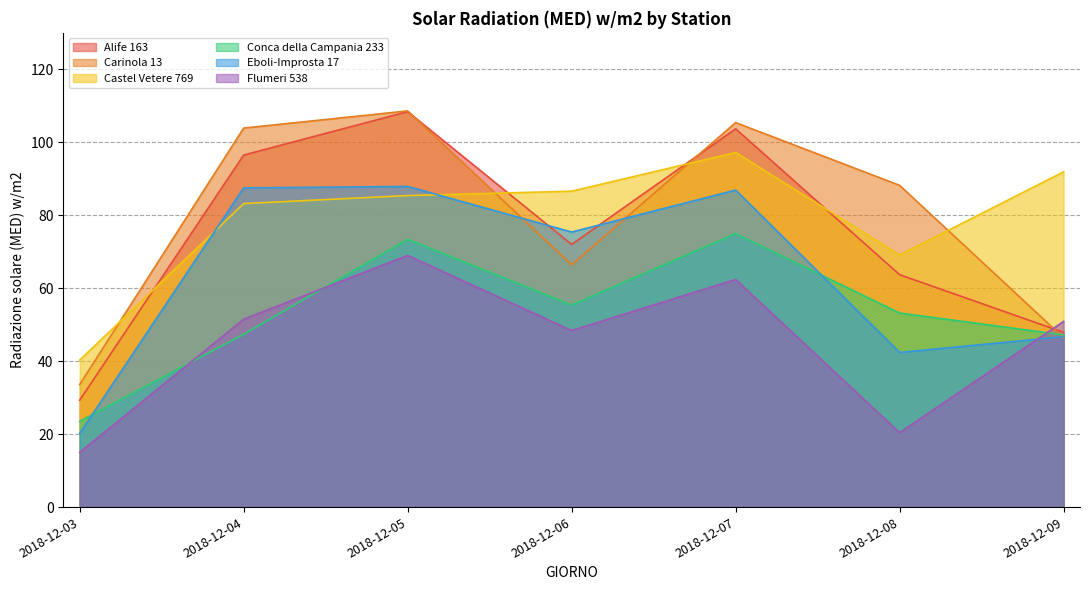

The Castel Vetere 769 series shows 85.4 at 2018-12-05. True or false?

True